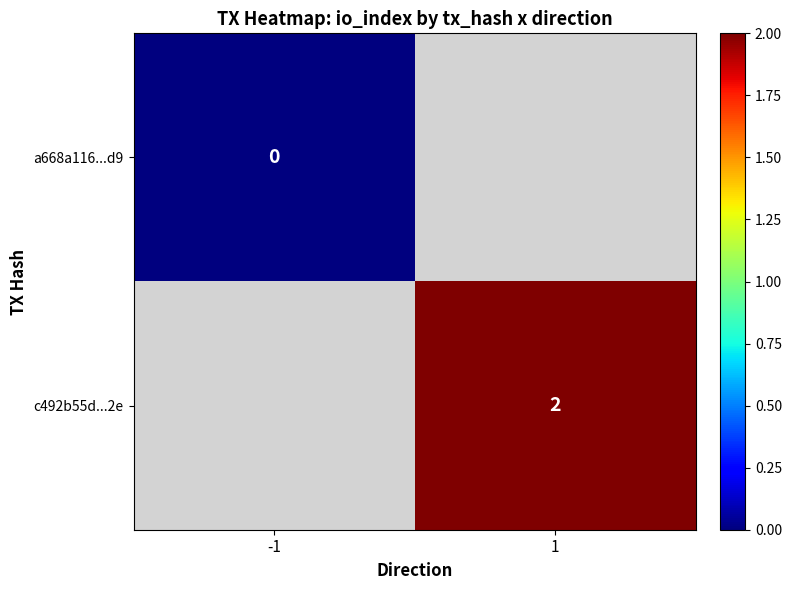

Which has a higher value, -1 or 1?

1